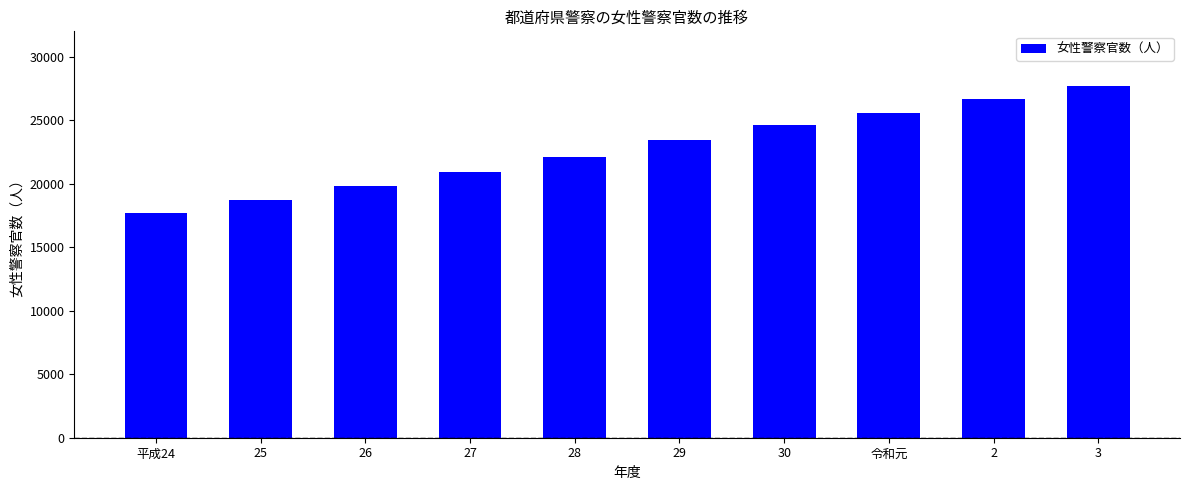

Which label corresponds to the smallest value in the chart?

平成24